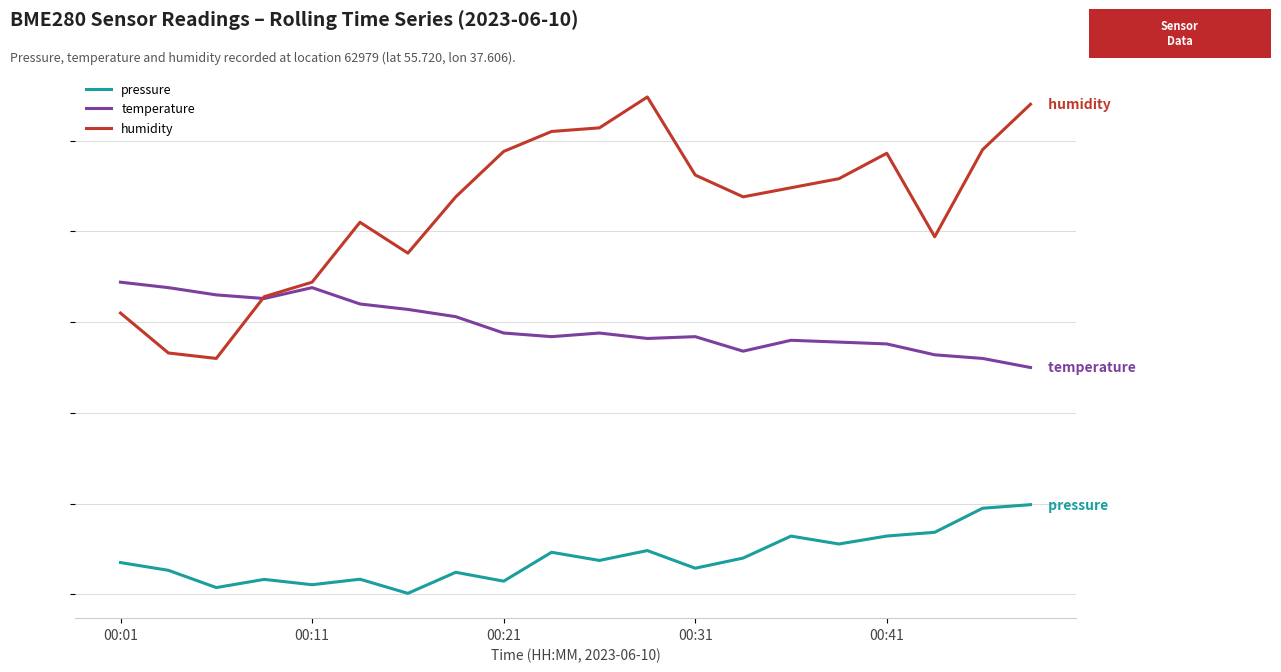

At which category is the sum across all series the highest?

19